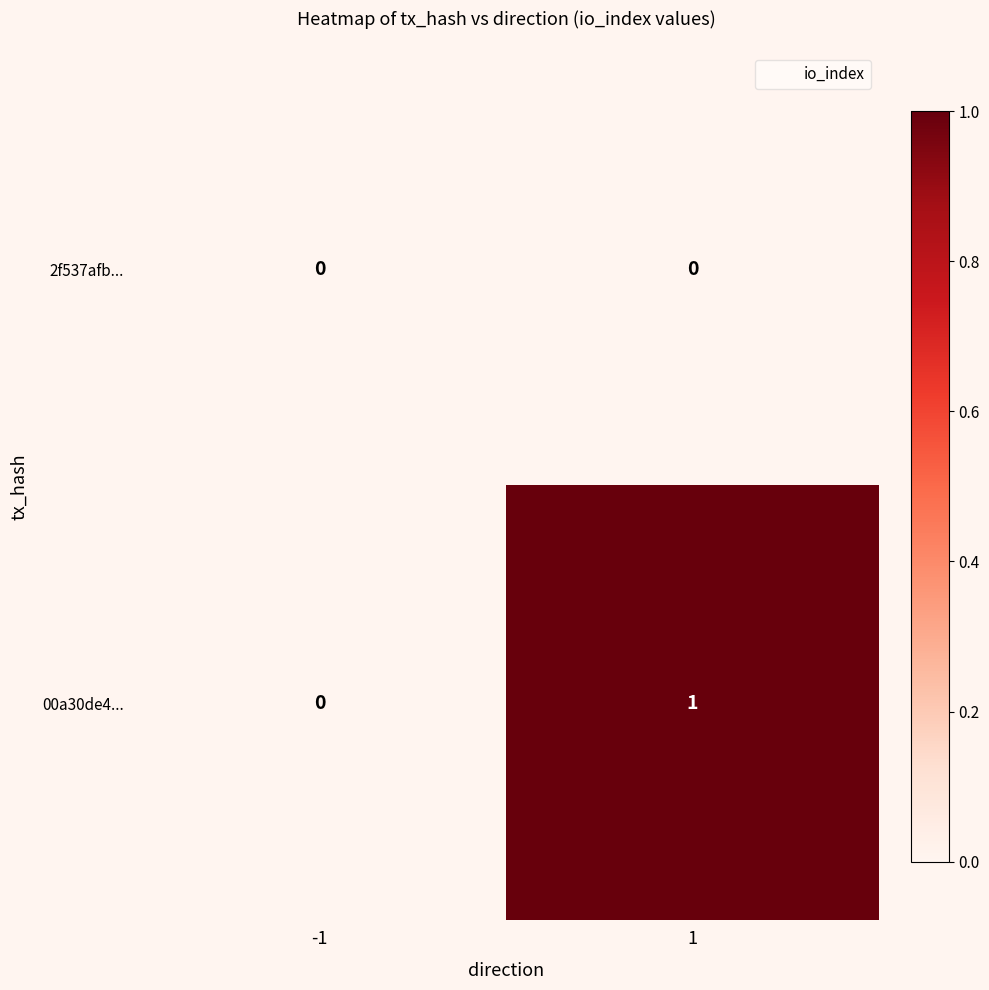

Between -1 and 1, which series saw the biggest shift?

00a30de4...